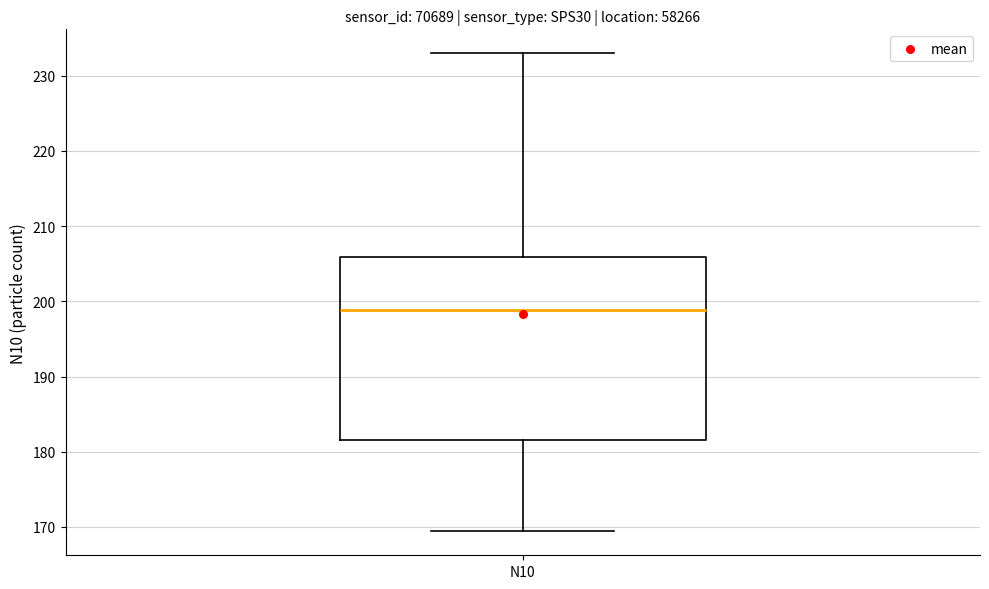

Where does the median line of the box for N10 sit on the y-axis? The values are not printed on the chart, so give them approximately, as read against the axis.

199